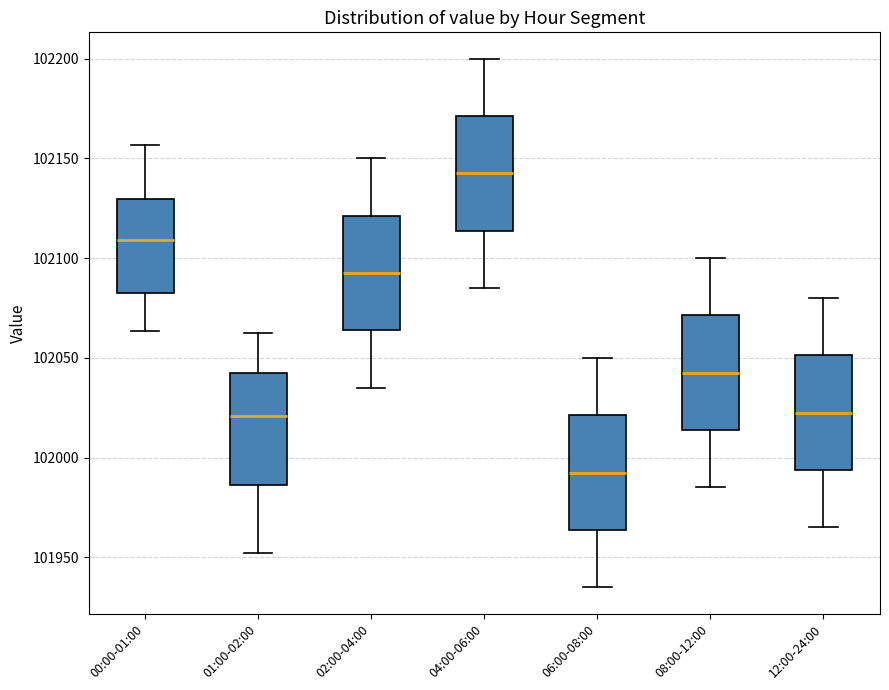

Reading left to right, read every box against the y-axis: the position of its median line, the range the box covers, and the ends of its whiskers. The values are not printed on the chart, so give them approximately, as read against the axis.

00:00-01:00: median 102110, box 102085 to 102130, whiskers 102065 to 102155
01:00-02:00: median 102020, box 101985 to 102040, whiskers 101950 to 102065
02:00-04:00: median 102095, box 102065 to 102120, whiskers 102035 to 102150
04:00-06:00: median 102145, box 102115 to 102170, whiskers 102085 to 102200
06:00-08:00: median 101995, box 101965 to 102020, whiskers 101935 to 102050
08:00-12:00: median 102045, box 102015 to 102070, whiskers 101985 to 102100
12:00-24:00: median 102025, box 101995 to 102050, whiskers 101965 to 102080